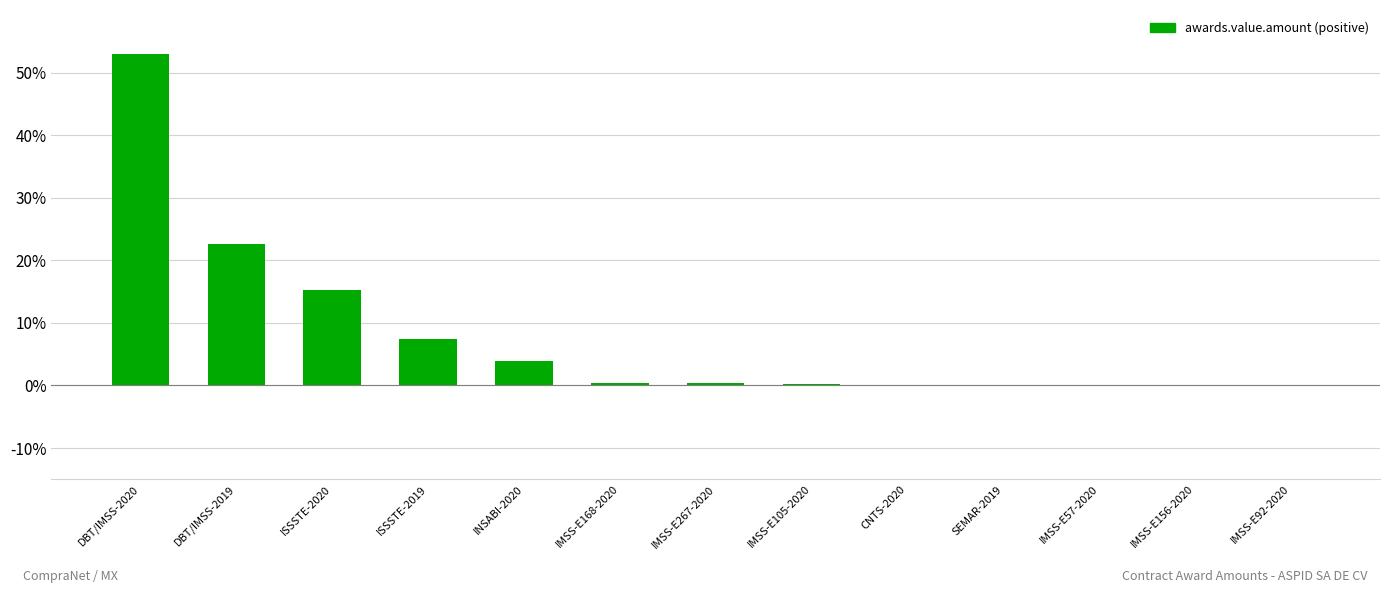

What is the sum of all values?

103.3